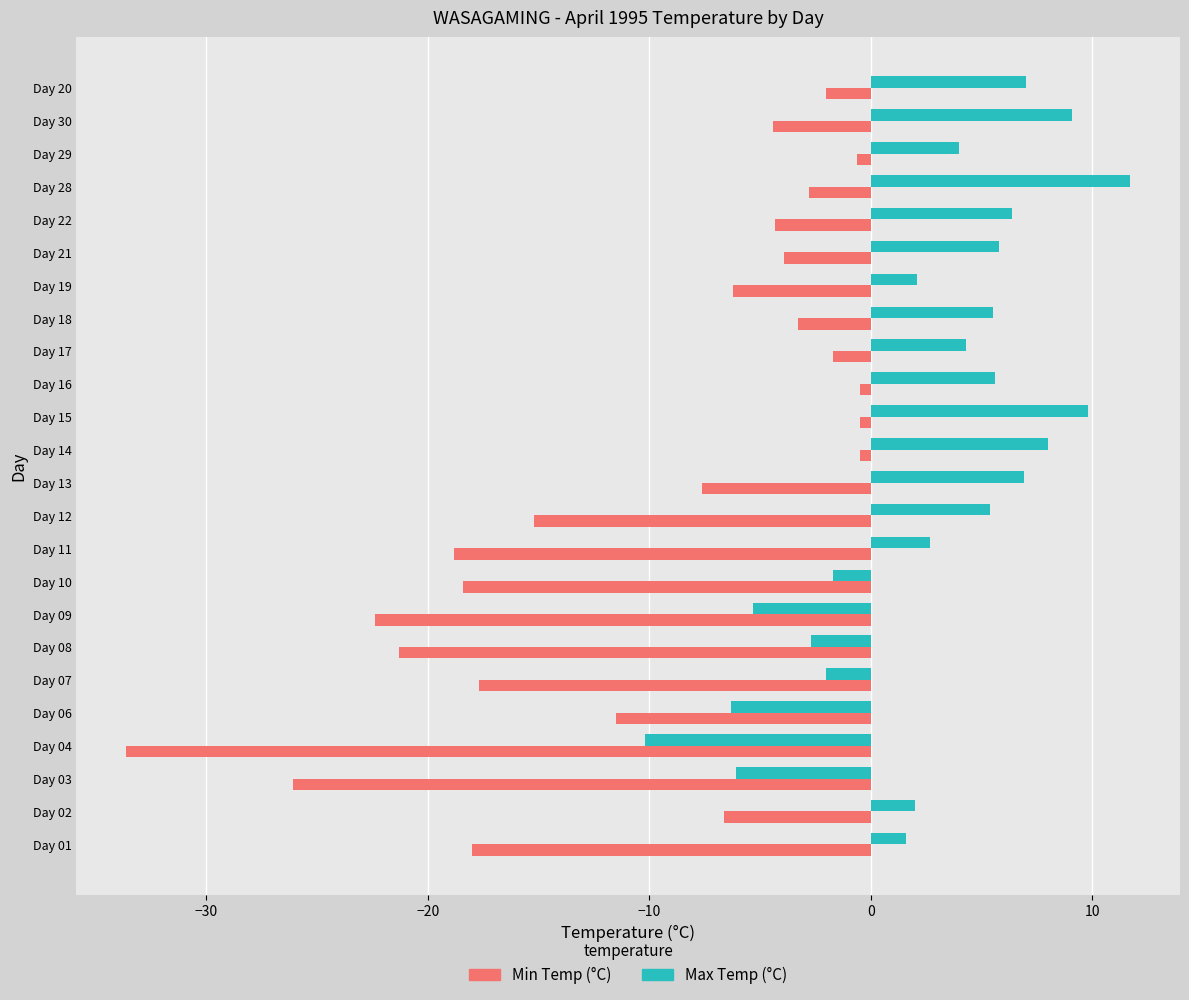

What is the difference between the highest and lowest values at Day 20?

9.0